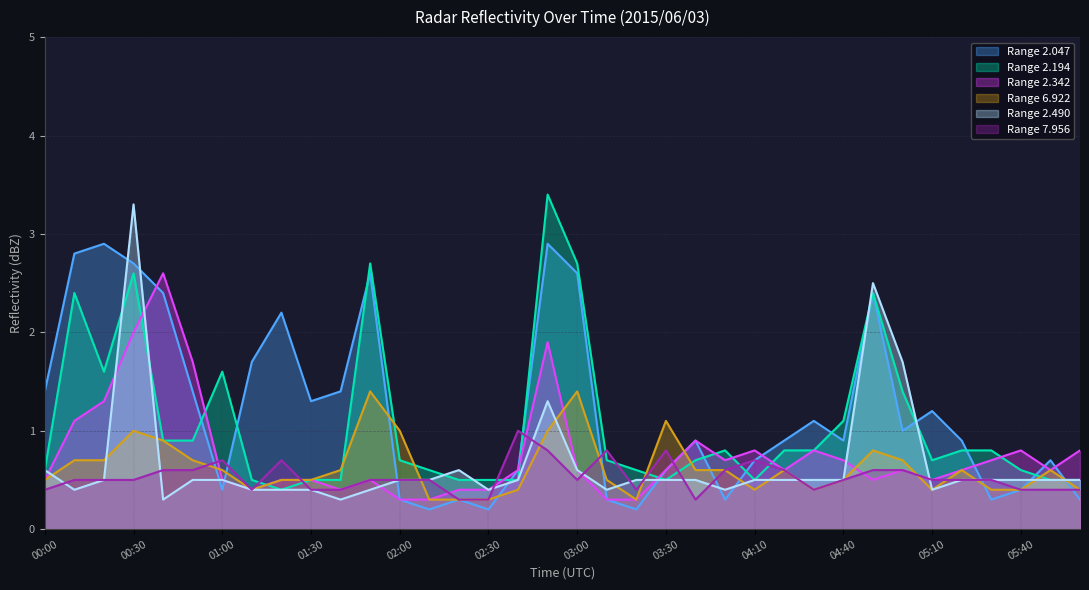

Which series has the widest spread of values?

2.194